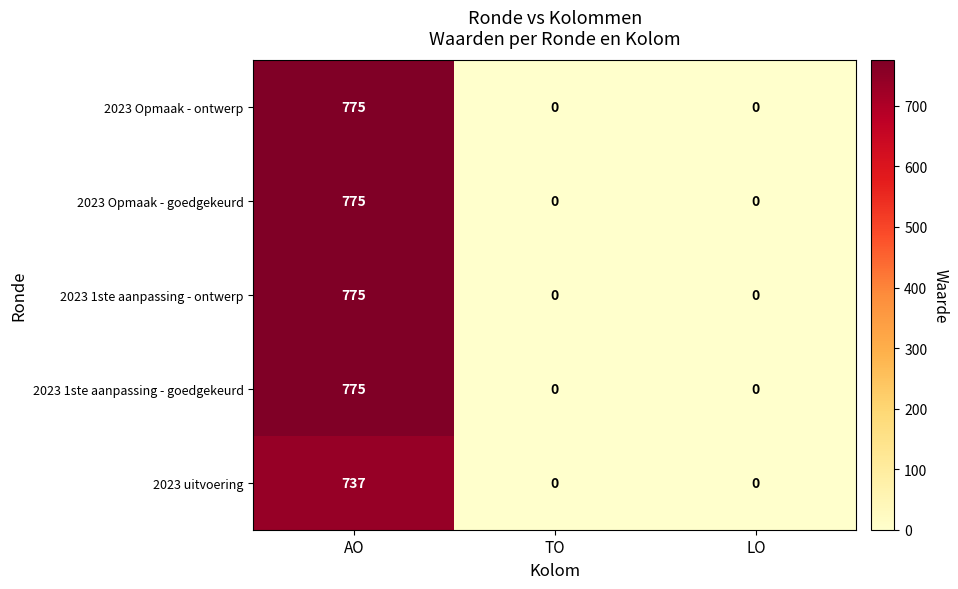

How many series are shown in this chart?

5